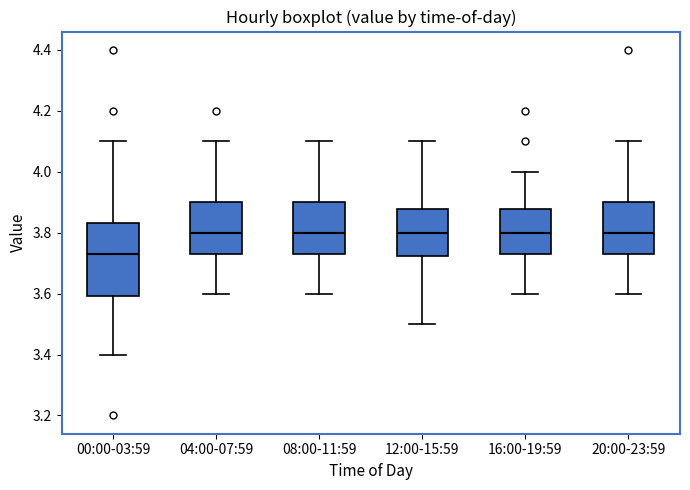

Which box is the tallest, from its lower edge to its upper edge?

00:00-03:59